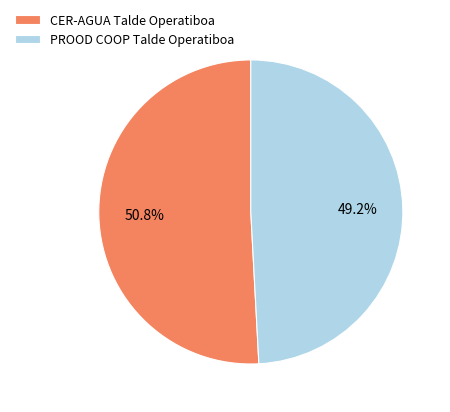

Does CER-AGUA Talde Operatiboa represent more than half of the total?

Yes